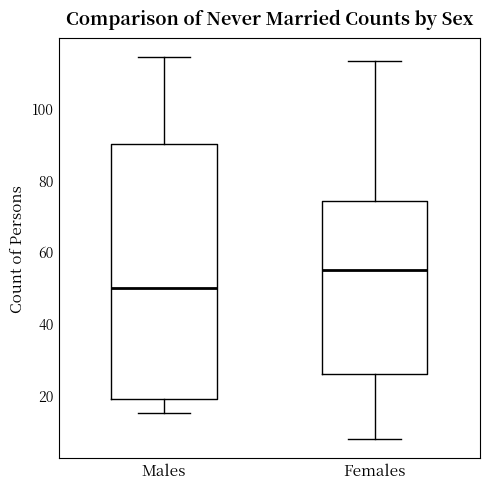

Reading left to right, transcribe this box plot: for each box, give where its median line is, the range the box spans, and where its two whiskers end, as read against the y-axis. The values are not printed on the chart, so give them approximately, as read against the axis.

Males: median 50, box 20 to 90, whiskers 16 to 114
Females: median 56, box 26 to 74, whiskers 8 to 114